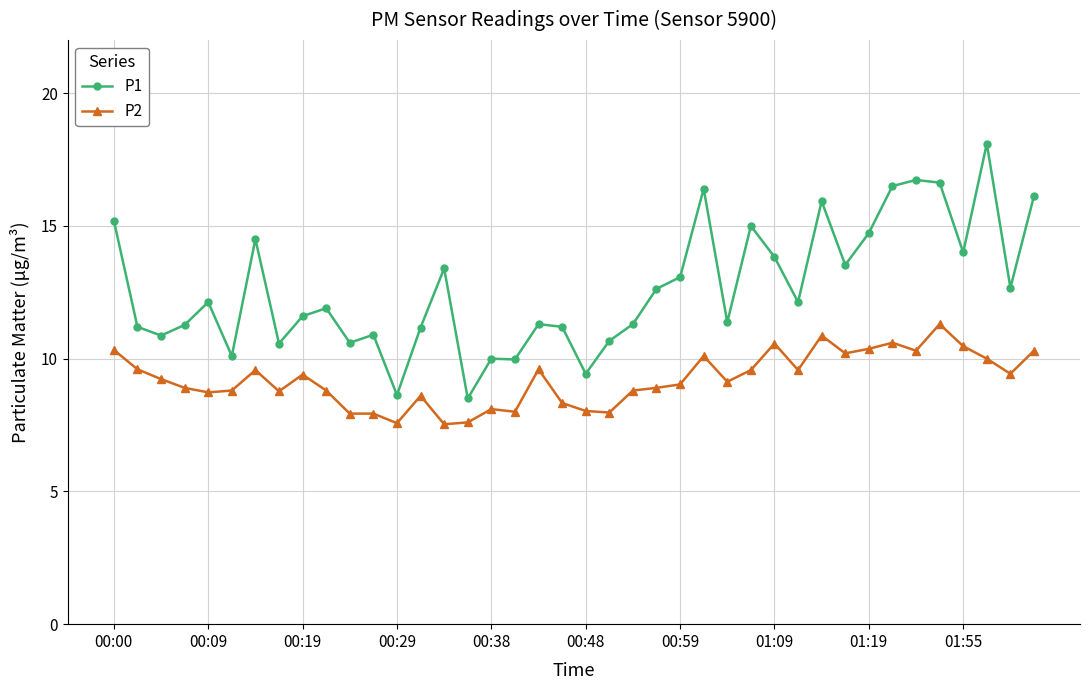

Which series has the largest range (max minus min)?

P1